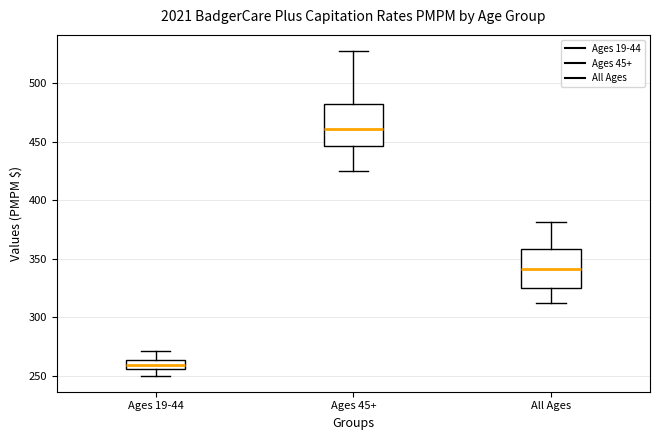

Reading left to right, transcribe this box plot: for each box, give where its median line is, the range the box spans, and where its two whiskers end, as read against the y-axis. The values are not printed on the chart, so give them approximately, as read against the axis.

Ages 19-44: median 260, box 255 to 265, whiskers 250 to 270
Ages 45+: median 460, box 445 to 480, whiskers 425 to 530
All Ages: median 340, box 325 to 360, whiskers 310 to 380